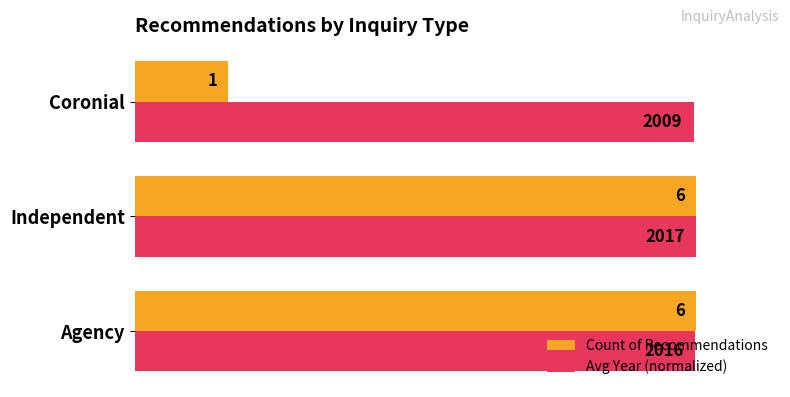

What is the value of the Avg Year (normalized) bar at the 1st from the left?

99.9